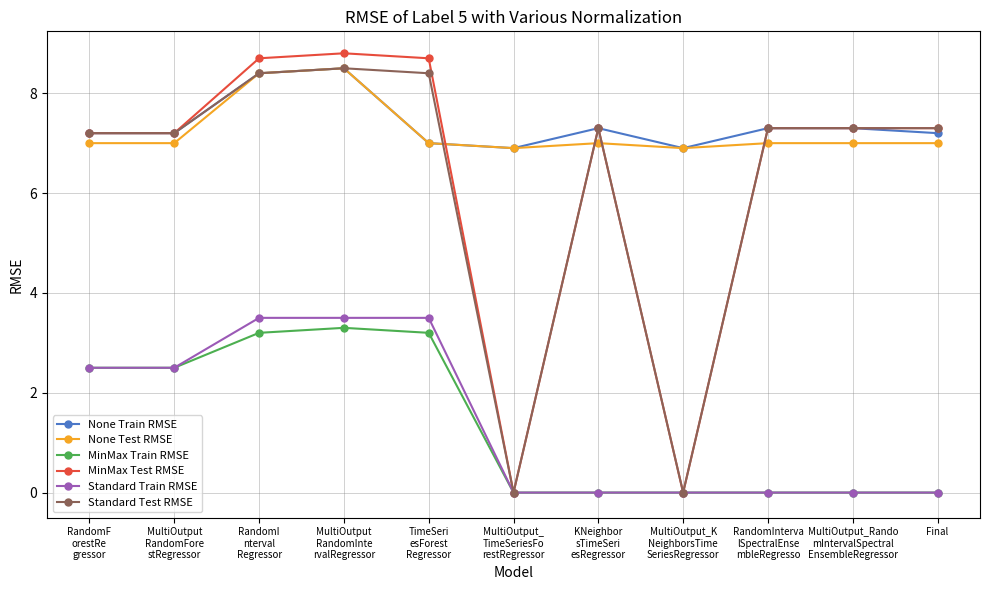

True or false: Standard Train RMSE and None Test RMSE intersect in this chart.

False